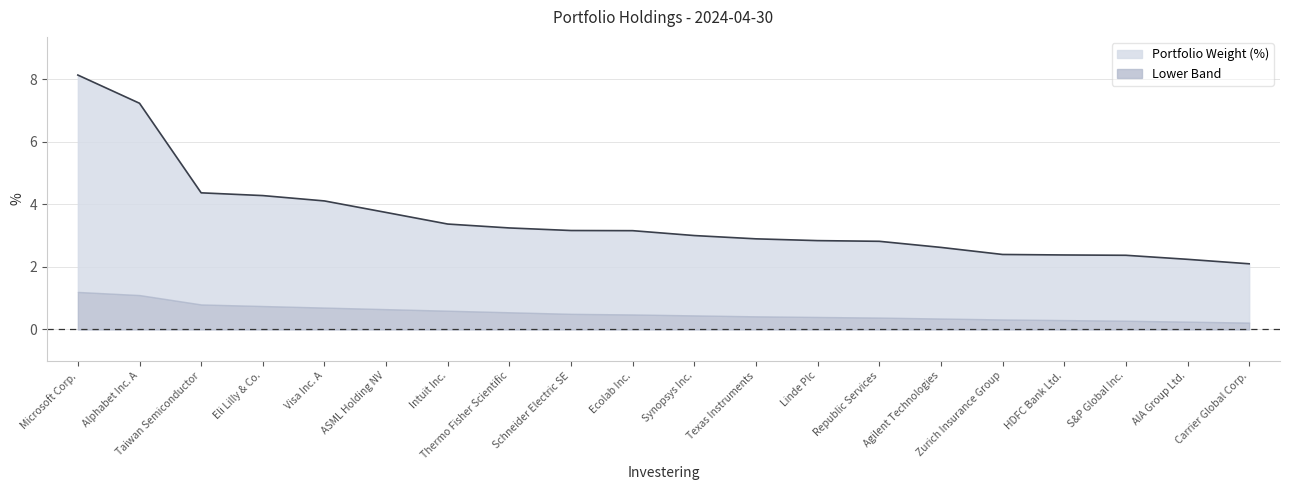

What position from the left is Microsoft Corp.?

1